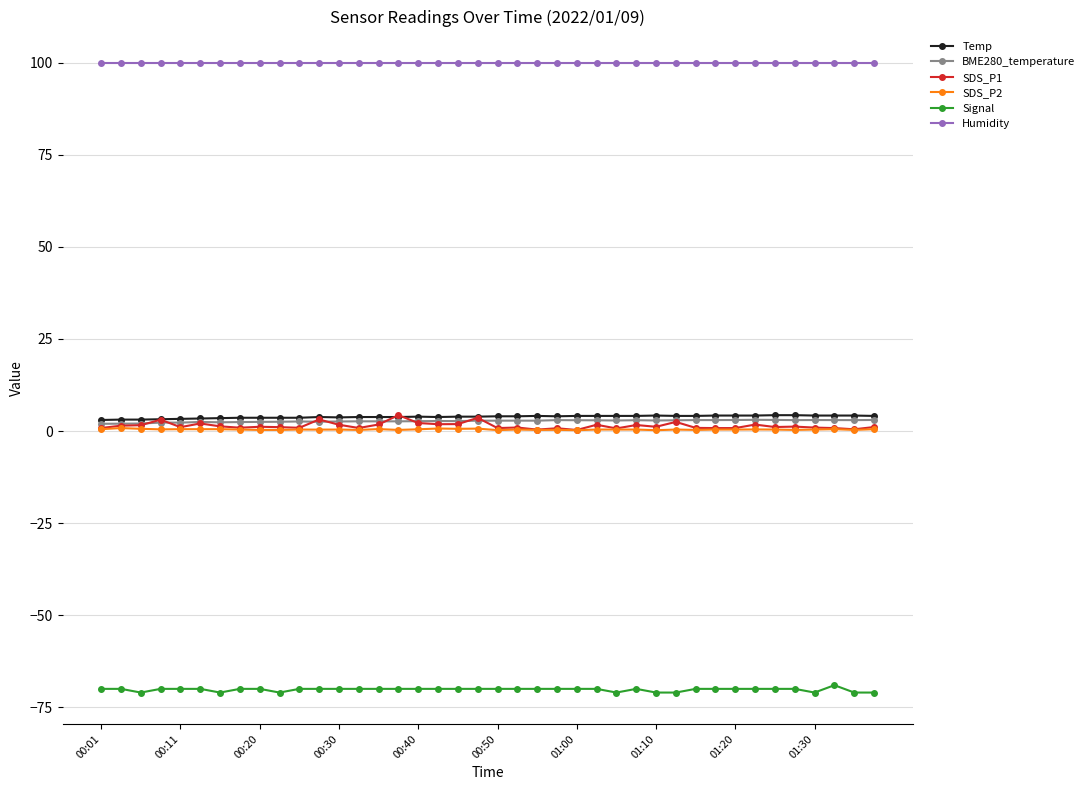

At how many categories does at least one series exceed 51?

40